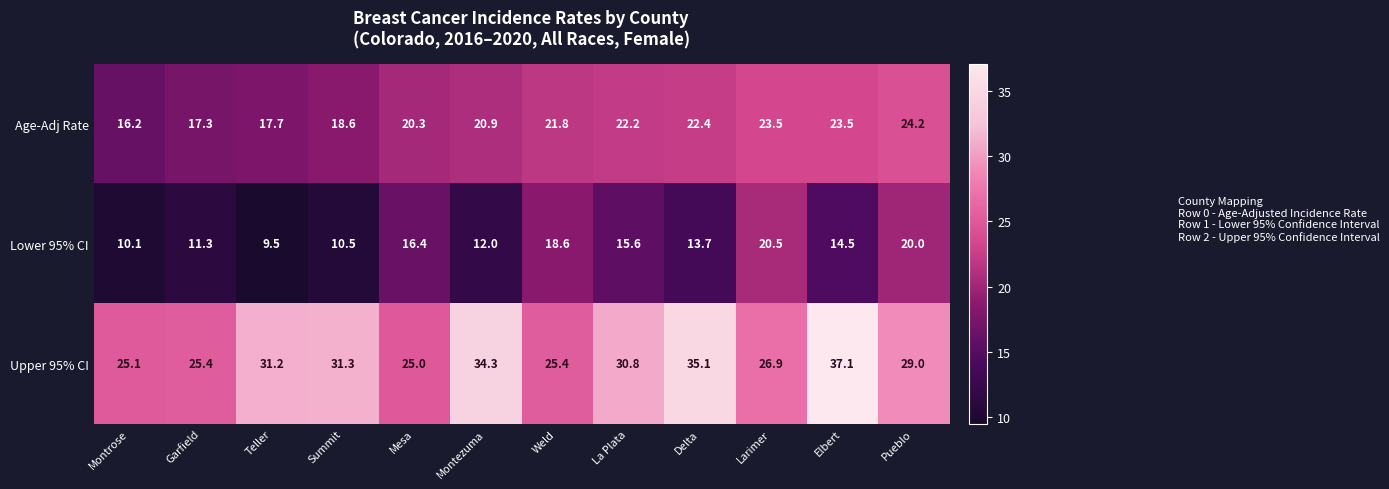

Which category has the highest value across all series?

Elbert